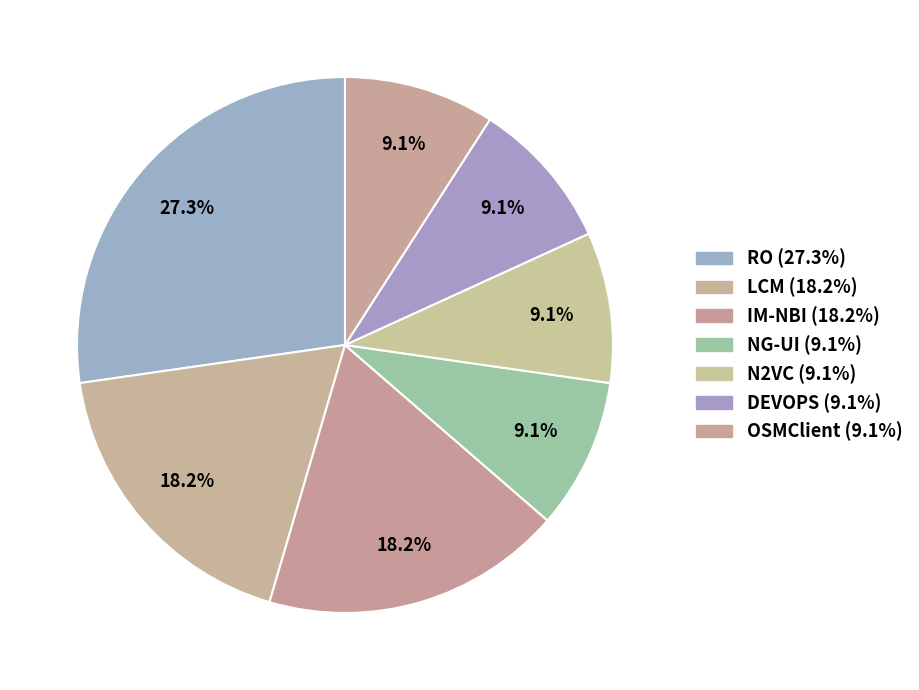

What is the change in value from LCM to DEVOPS?

-1